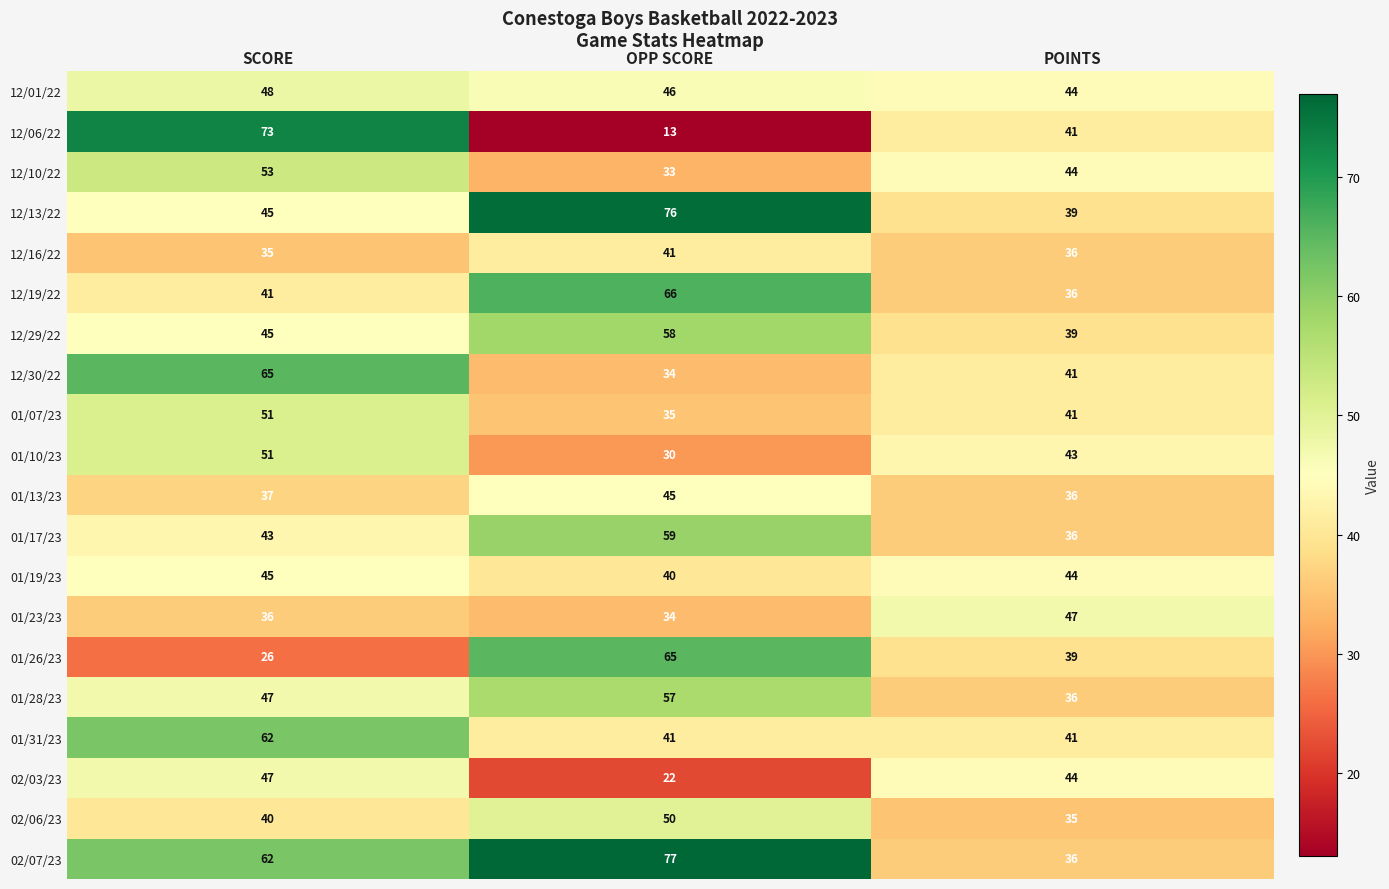

What is the spread (max minus min) of values at SCORE?

47